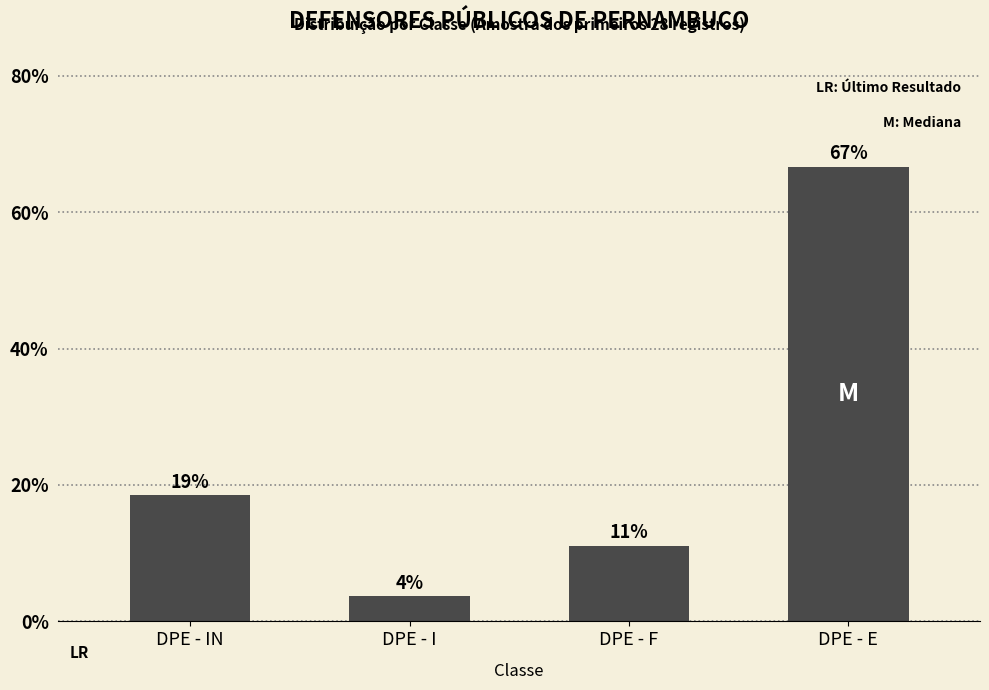

Does the chart contain any negative values?

No